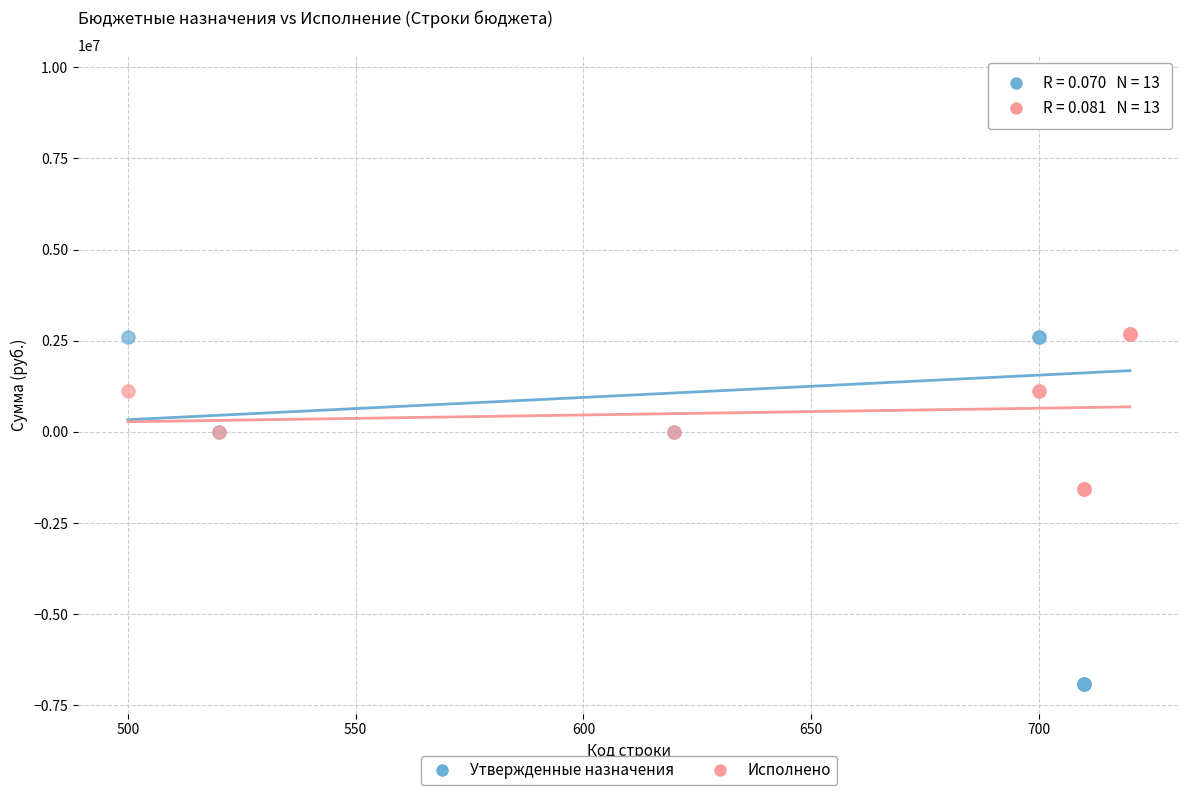

Which series has the largest Y range (max minus min)?

Утвержденные назначения